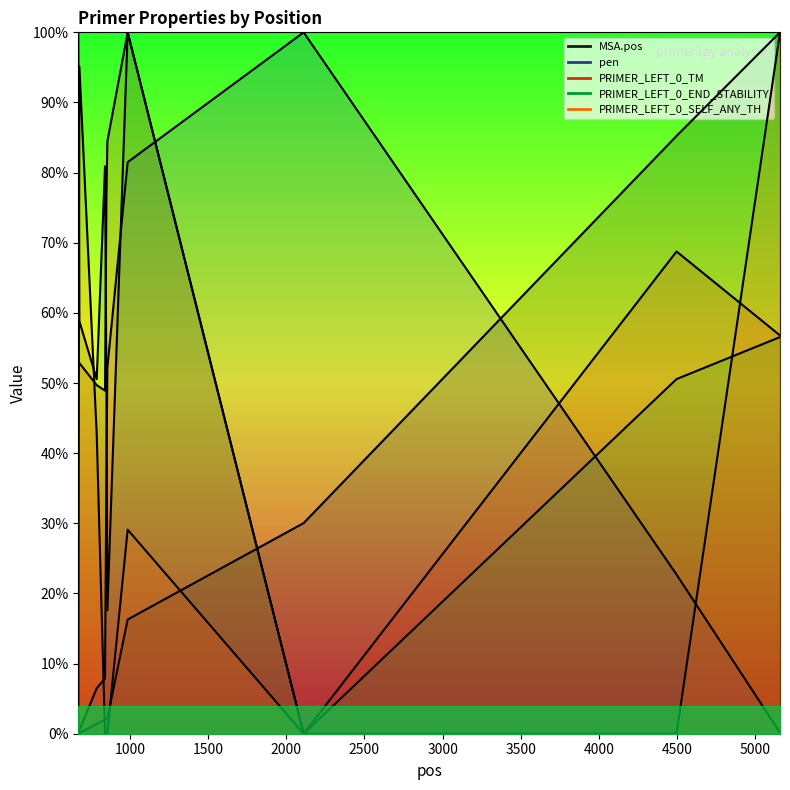

Between 985 and 5159, which is larger?

5159